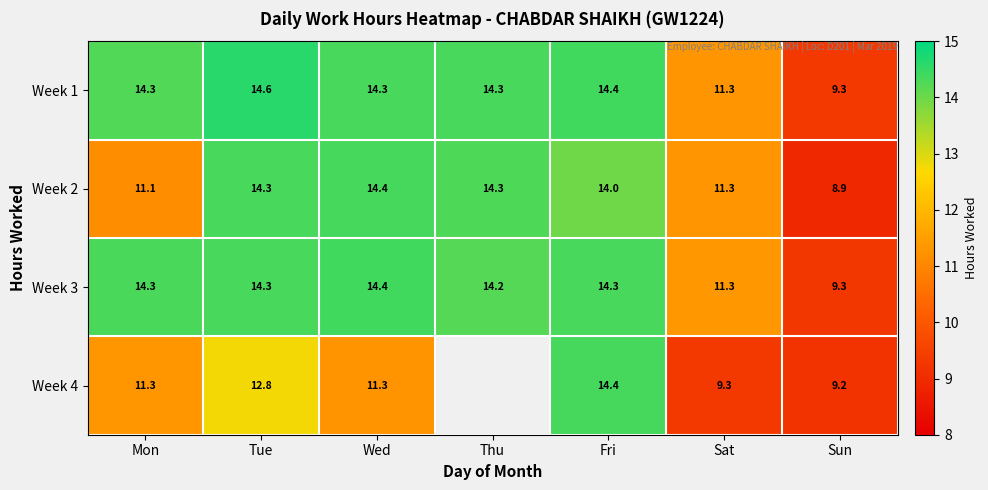

Which category has the lowest value in the Week 2 series?

Sun